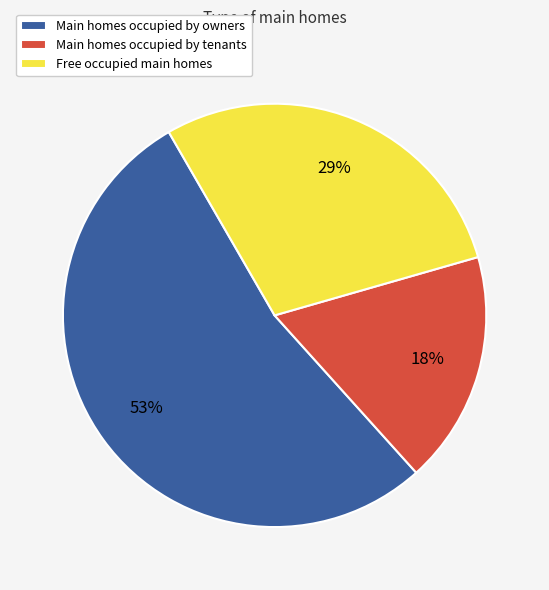

Which category has the smallest portion of the pie?

Main homes occupied by tenants